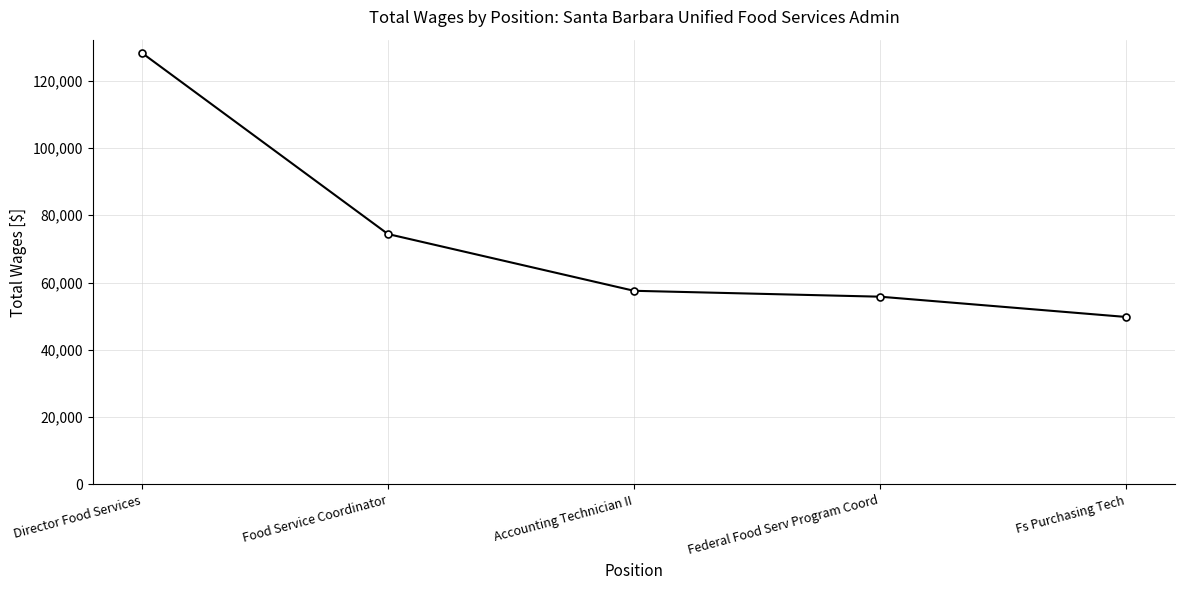

True or false: the data shows 74420 at Food Service Coordinator.

True